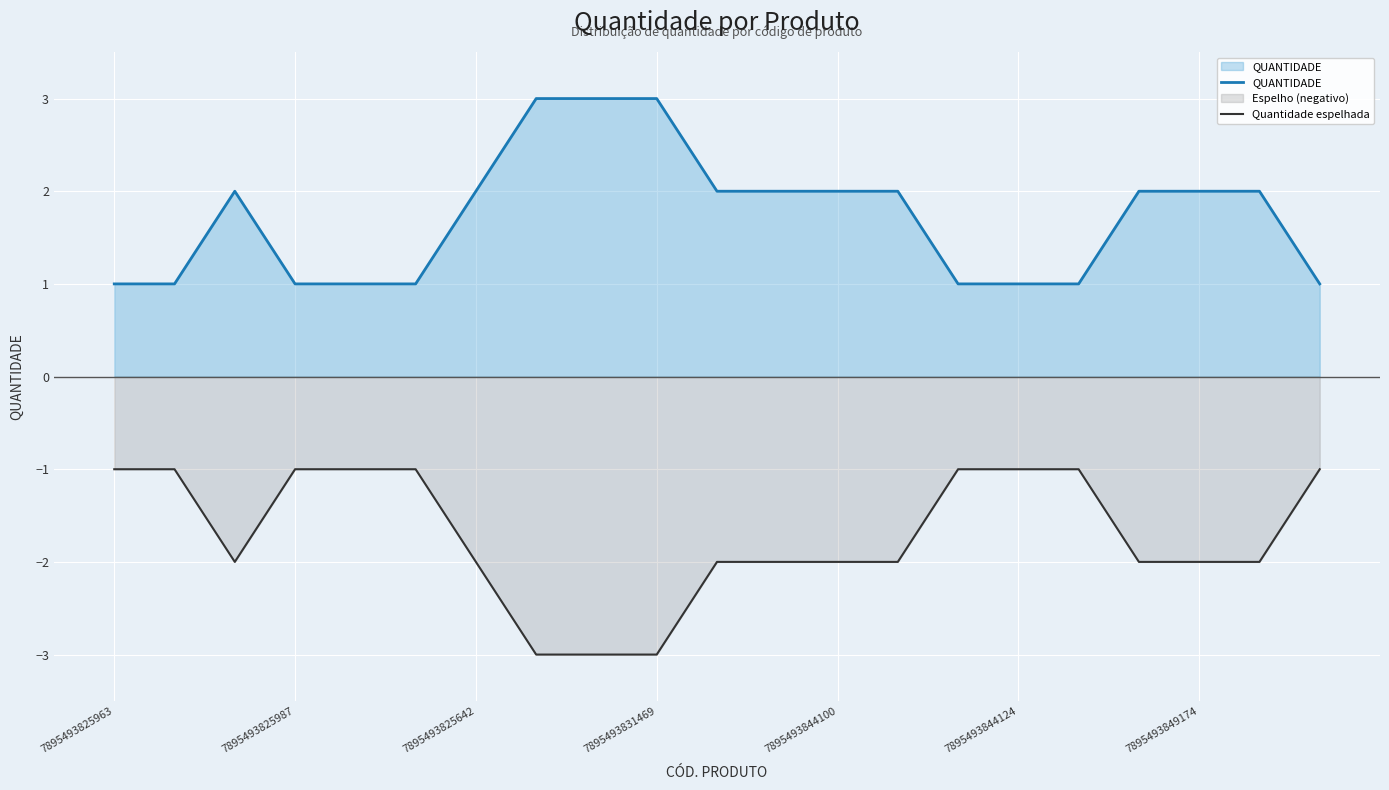

Which series has the widest spread of values?

QUANTIDADE